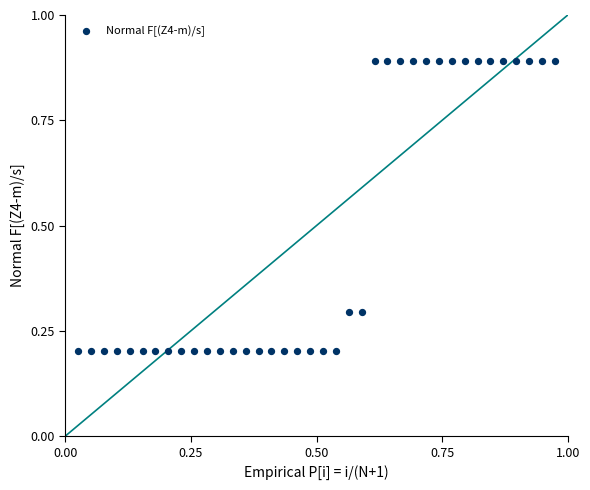

What is the range of X values (max minus min)?

0.9